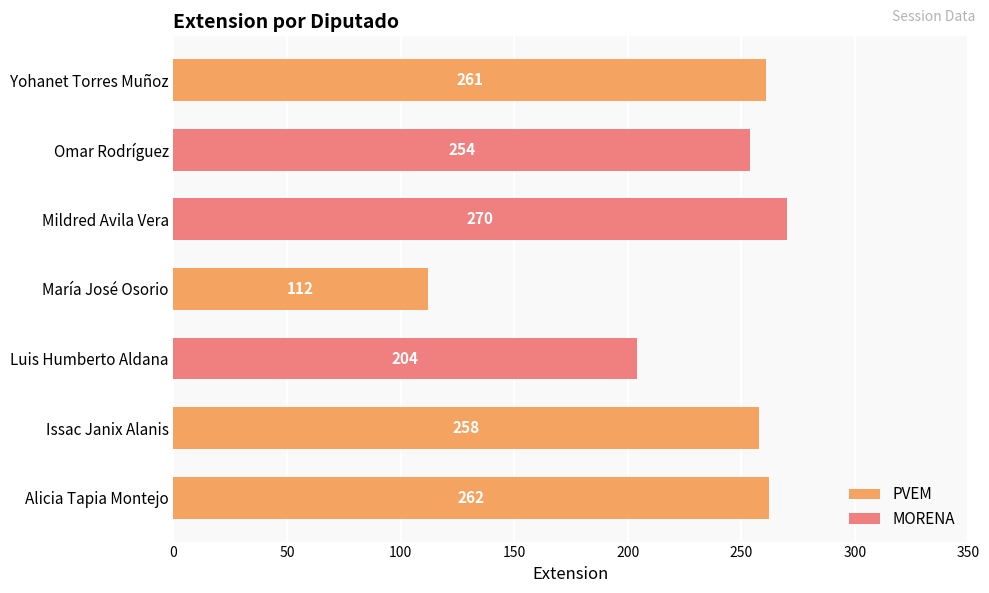

What position from the left is Luis Humberto Aldana?

3